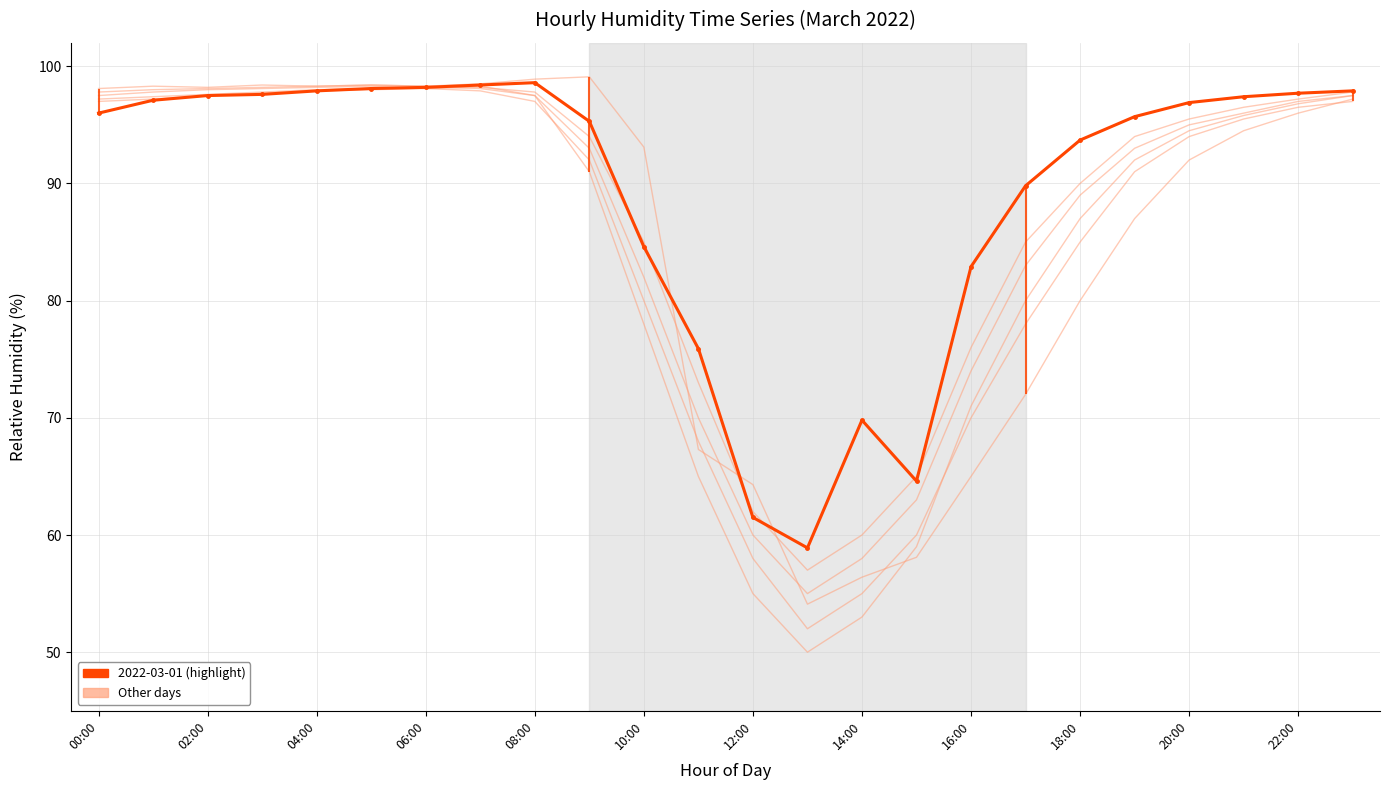

How many intersections are there between 2022-03-04 and 2022-03-06?

1